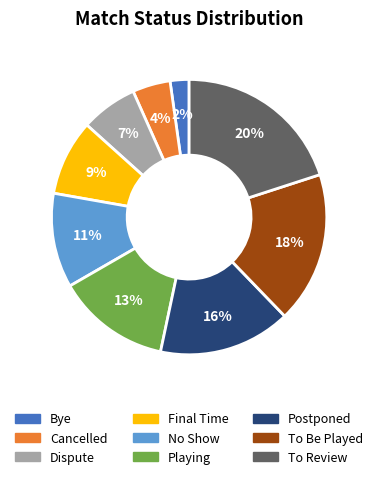

Rank the categories by value from lowest to highest.

Bye, Cancelled, Dispute, Final Time, No Show, Playing, Postponed, To Be Played, To Review